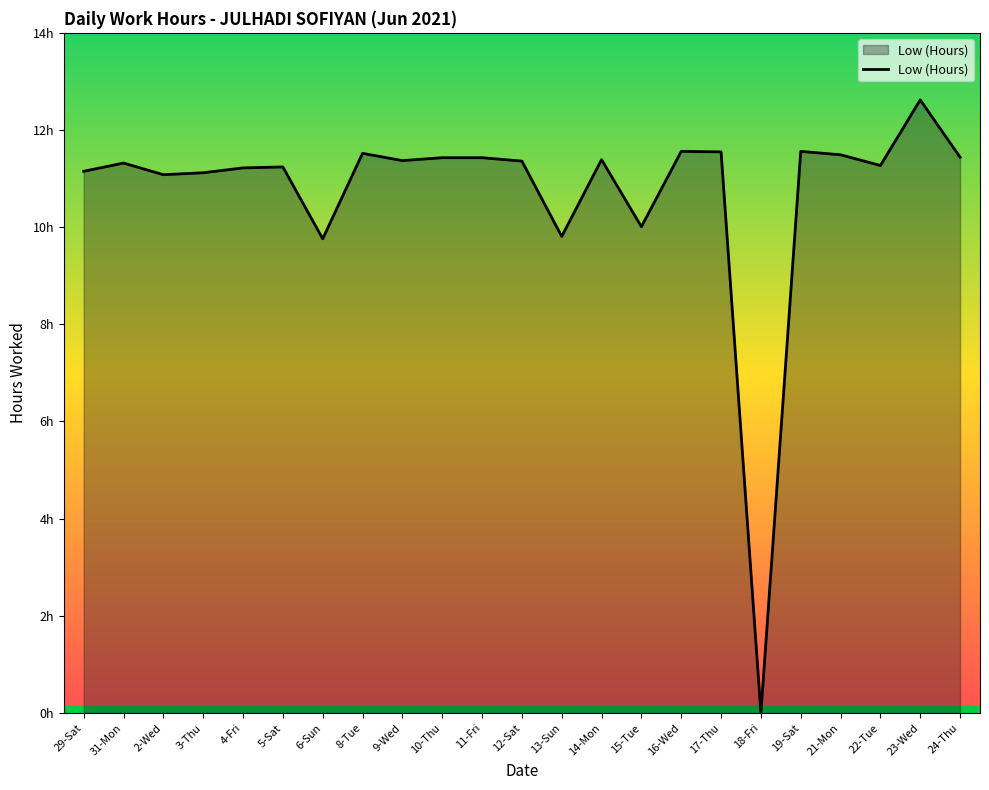

Is this an area chart (filled region under the line)?

Yes